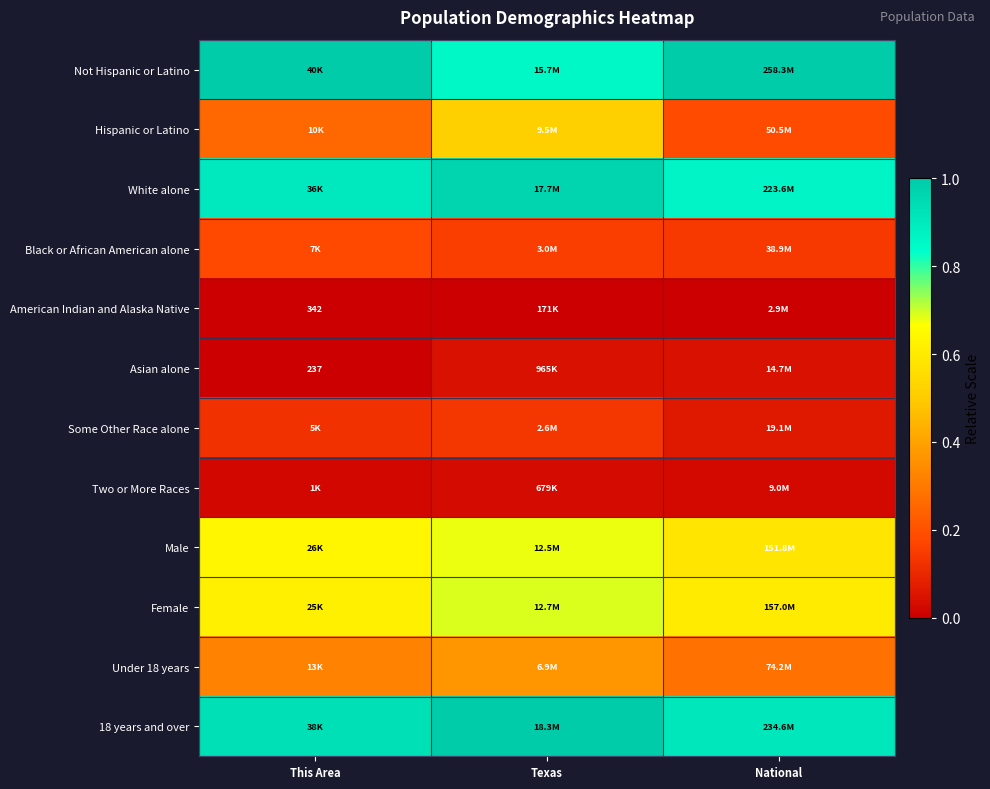

True or false: Two or More Races has a value of 0.0 at Texas.

False